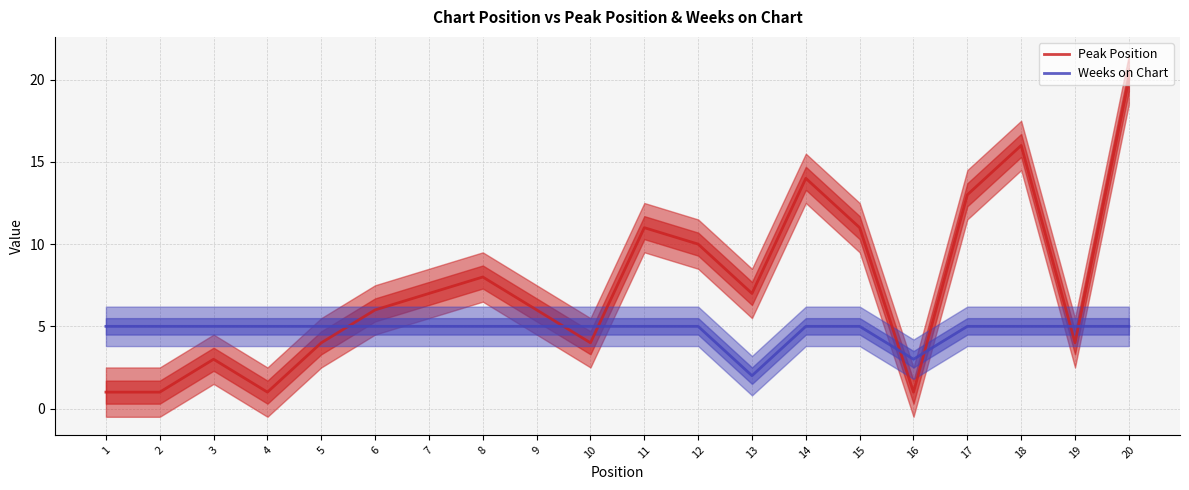

Reading left to right, transcribe all the data shown in this chart.

Peak Position: 1	1	3	1	4	6	7	8	6	4	11	10	7	14	11	1	13	16	4	20
Weeks on Chart: 5	5	5	5	5	5	5	5	5	5	5	5	2	5	5	3	5	5	5	5